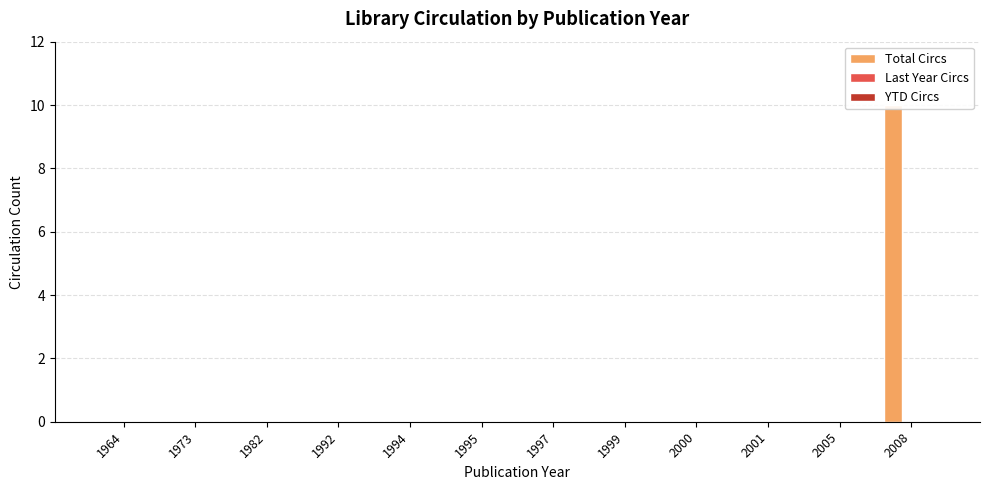

At which category is the sum across all series the highest?

2008